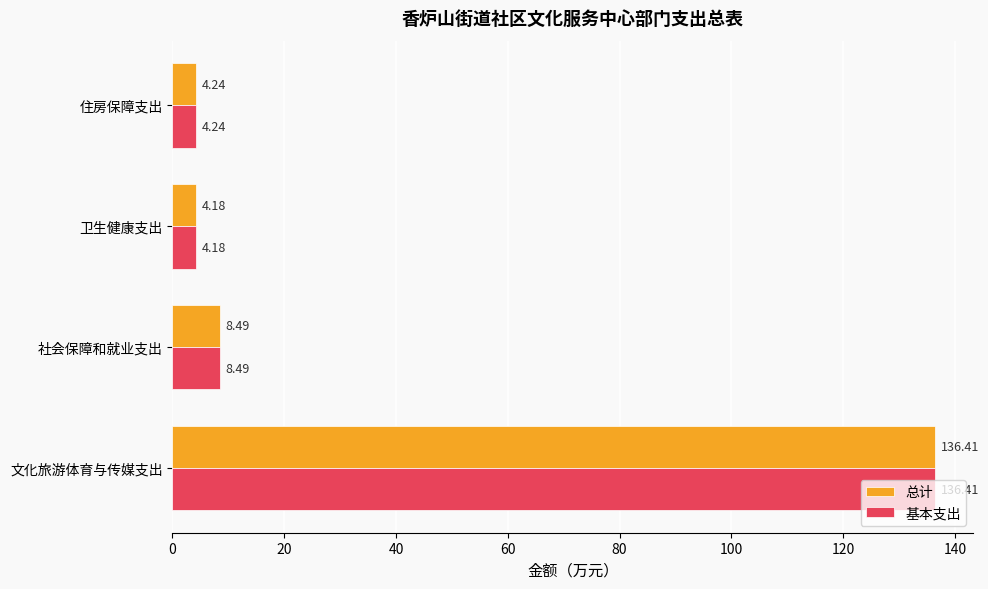

At which category does the chart reach its minimum across all series?

卫生健康支出